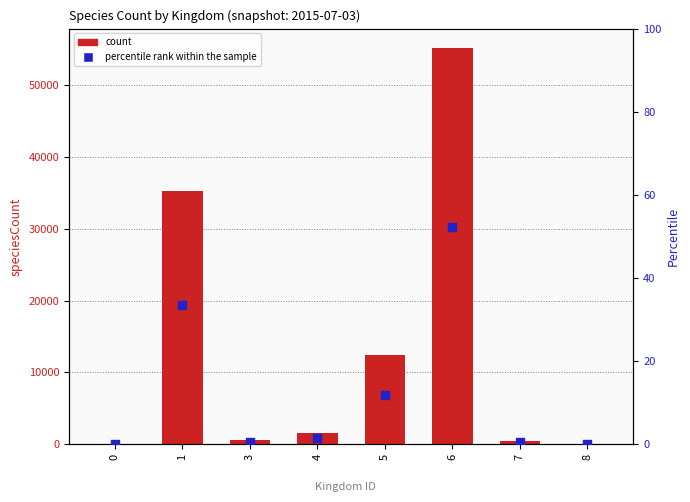

What are all the series names shown in the legend?

count, percentile rank within the sample